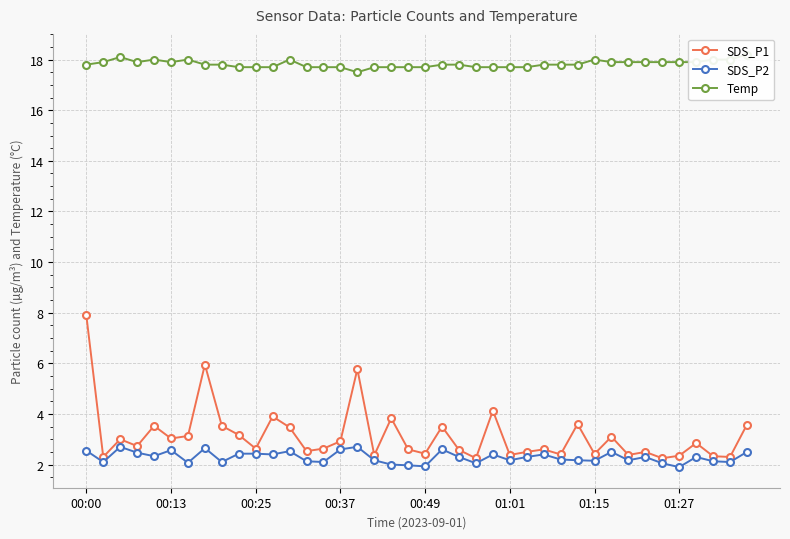

At which label does SDS_P1 reach its peak?

00:00